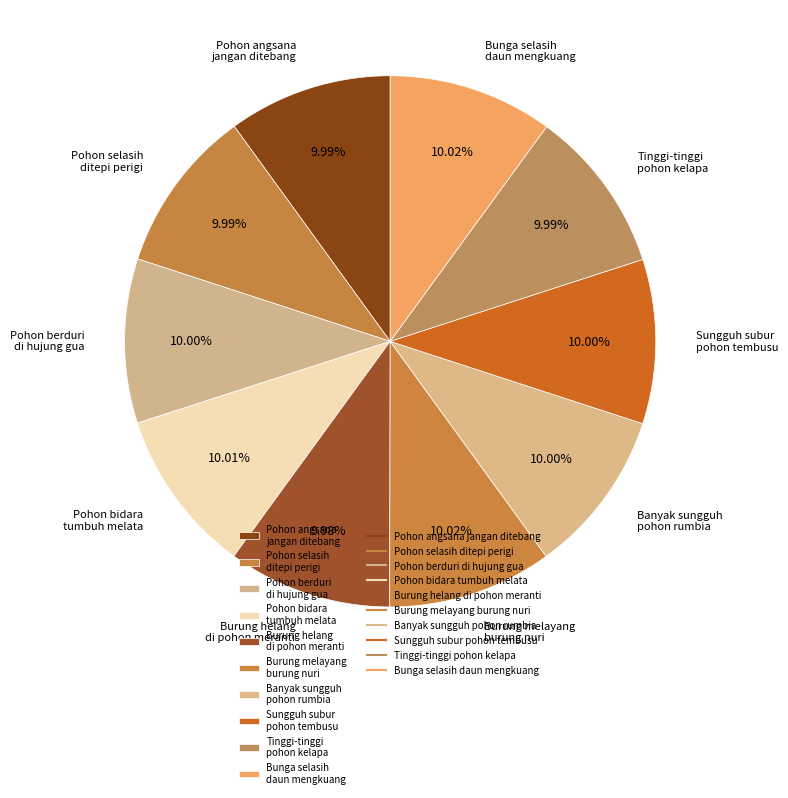

Is there any slice that represents more than half of the pie?

No